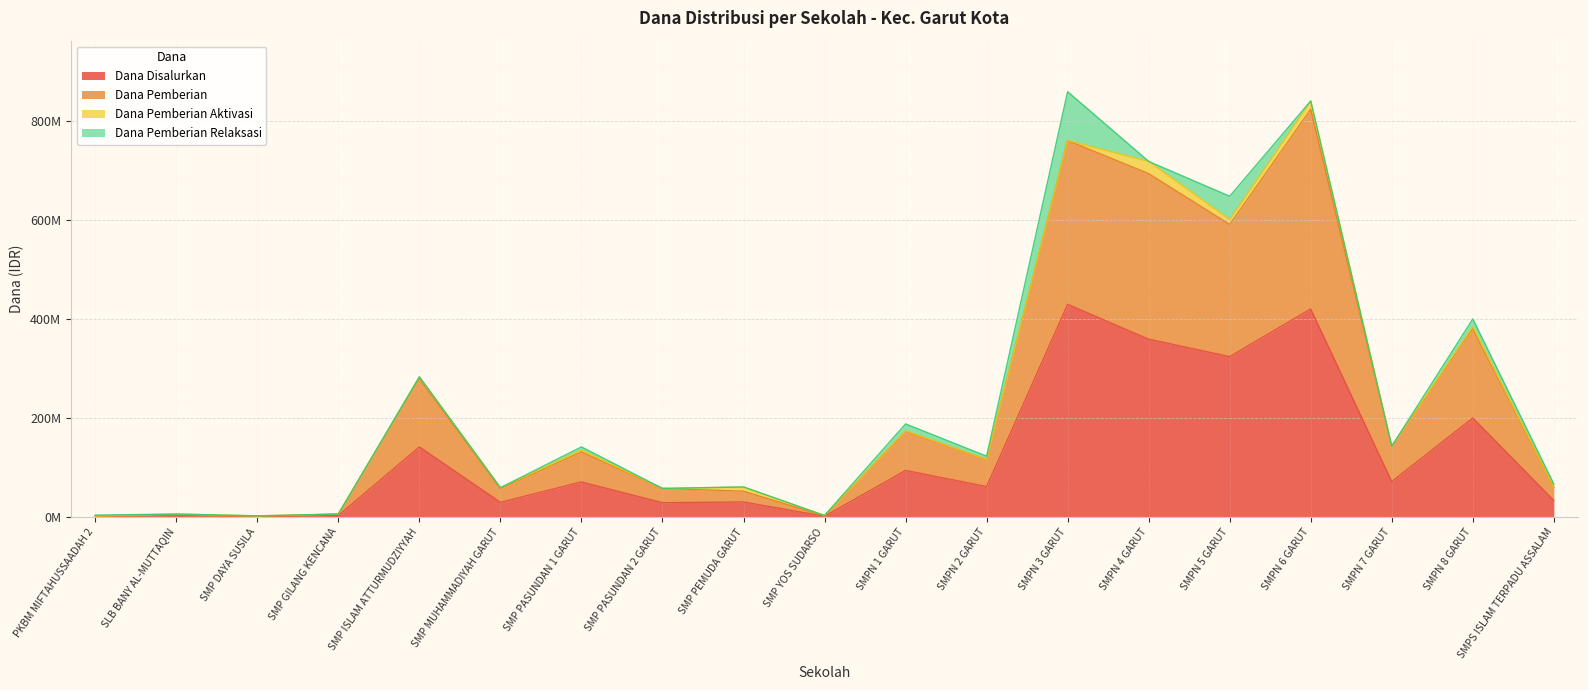

At how many categories does at least one series exceed 163?

7